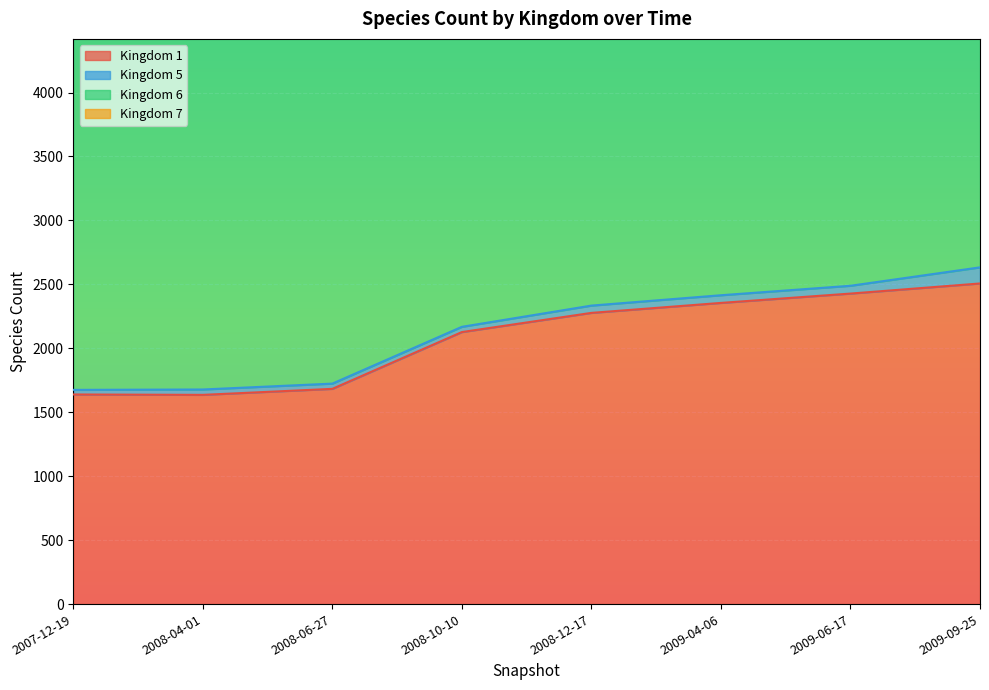

True or false: 5 and 7 intersect in this chart.

False